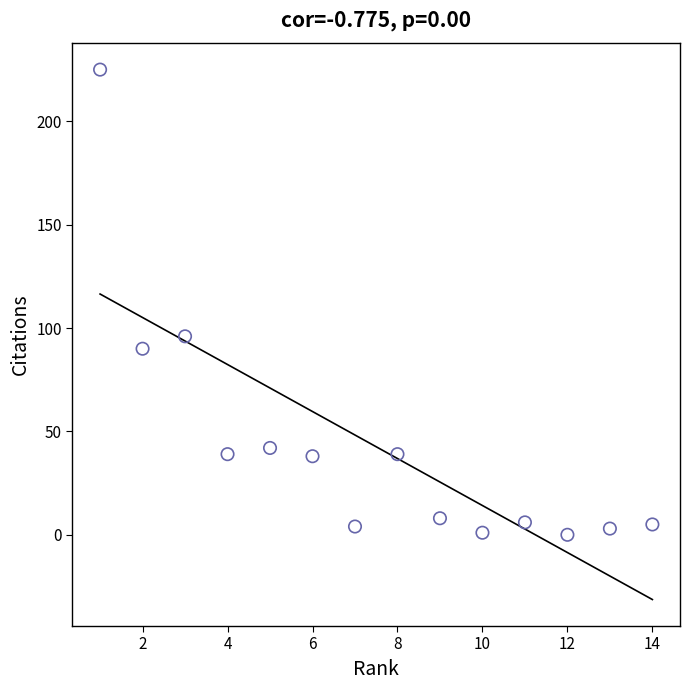

What is the range of X values (max minus min)?

13